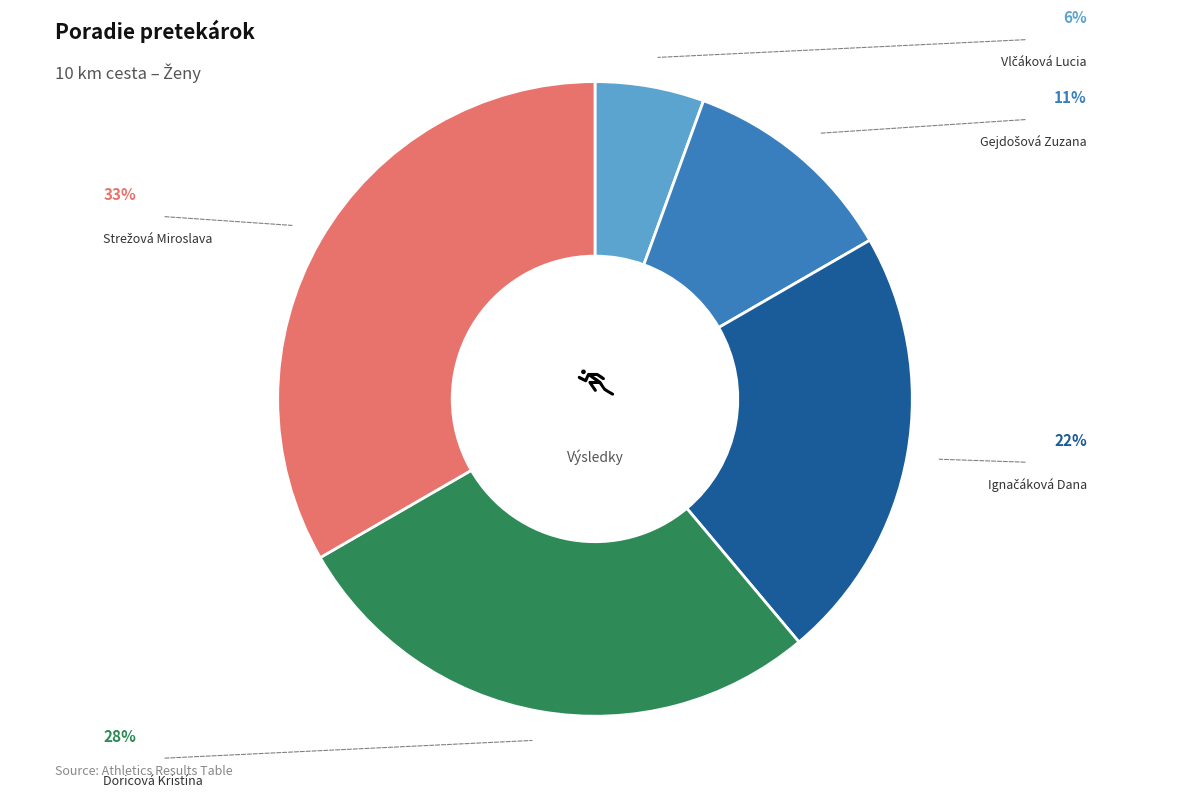

Is there a majority slice in this chart?

No